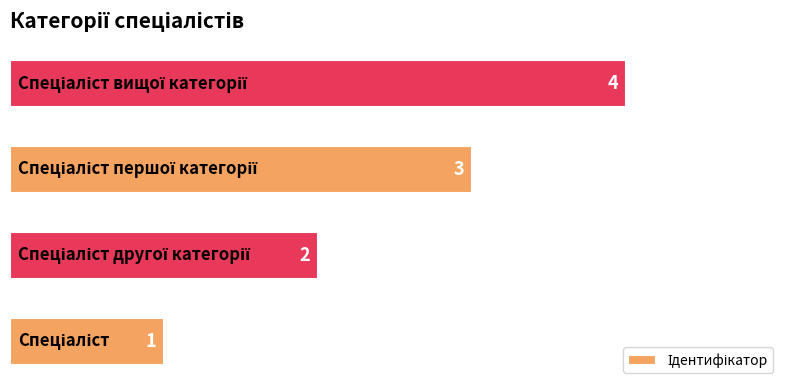

What is the sum of all values?

10